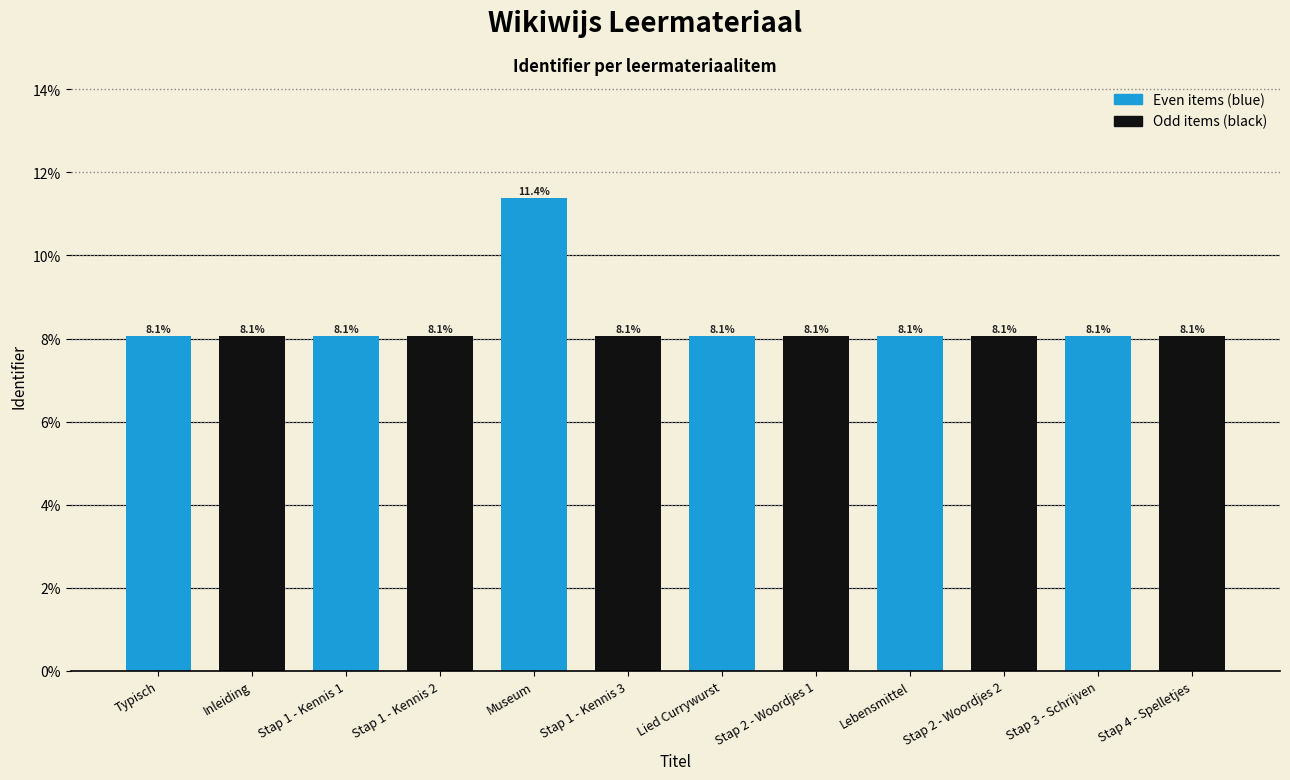

What is the difference between the maximum and second lowest values?

3.3